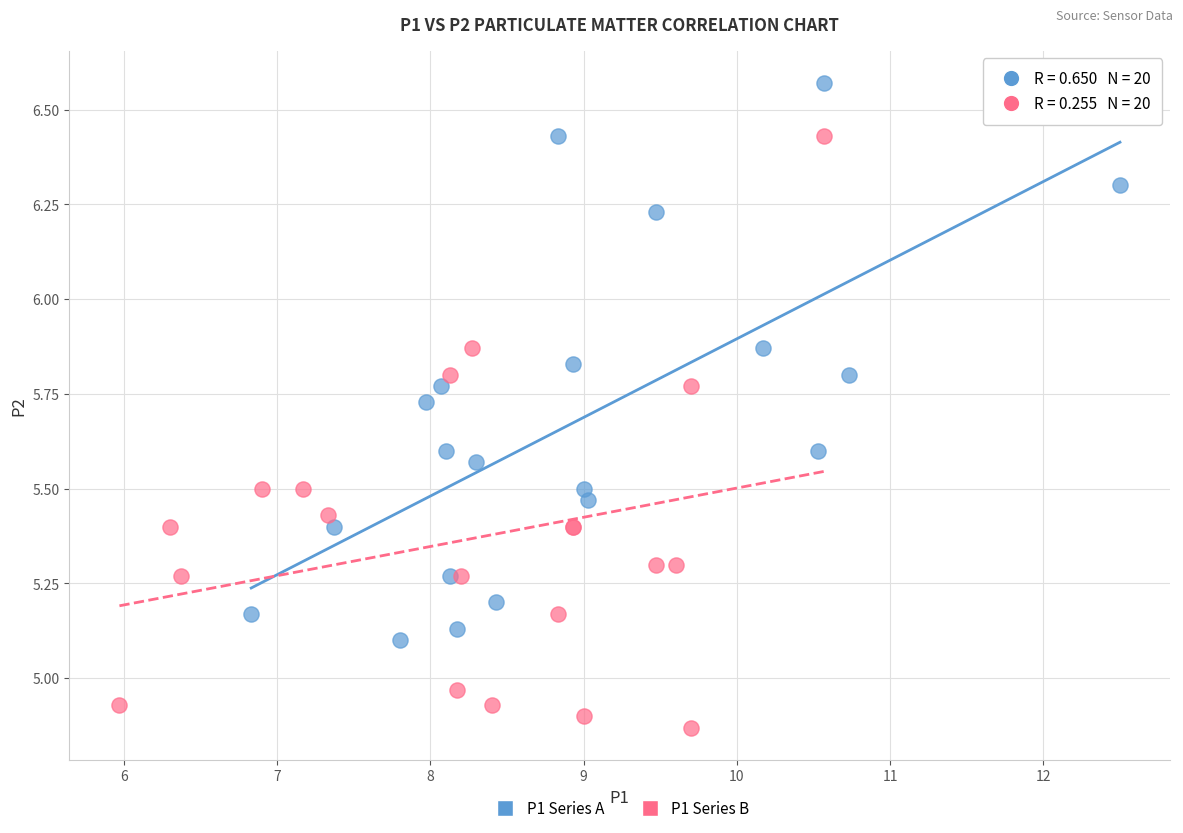

Which series reaches the maximum Y coordinate?

P1 Series A